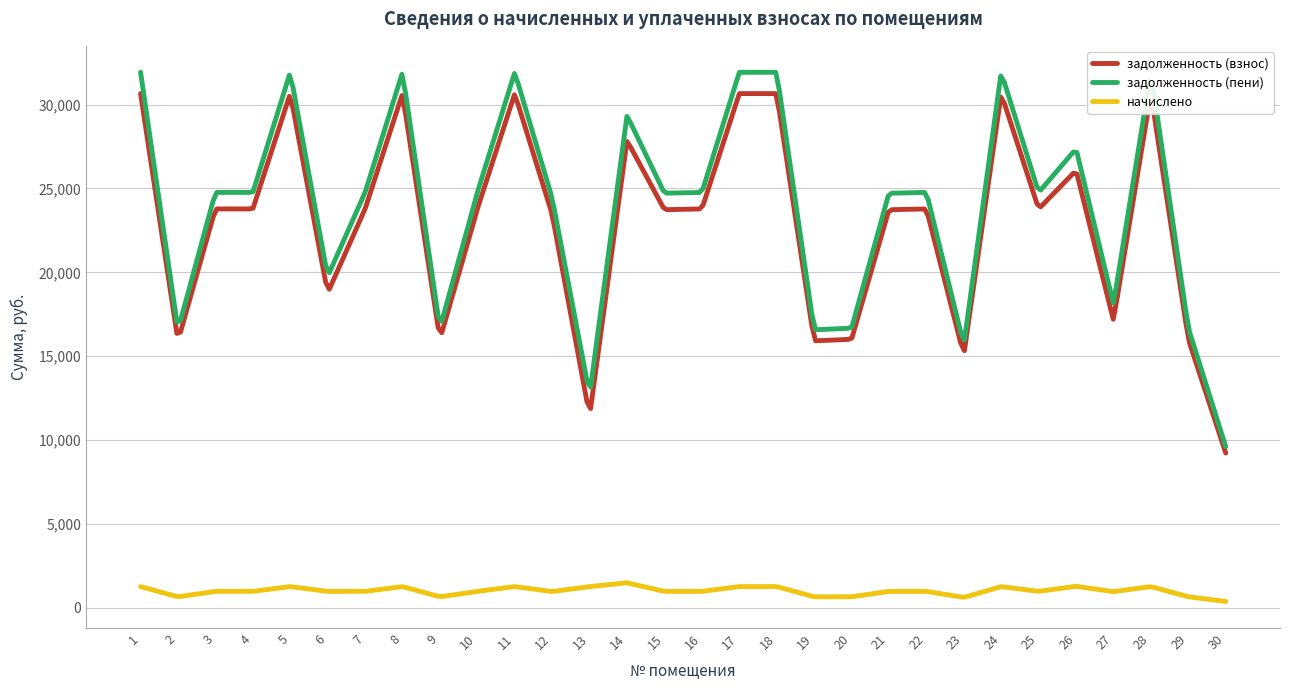

What is the difference between the maximum and minimum values in the задолженность (пени) series?

22312.4